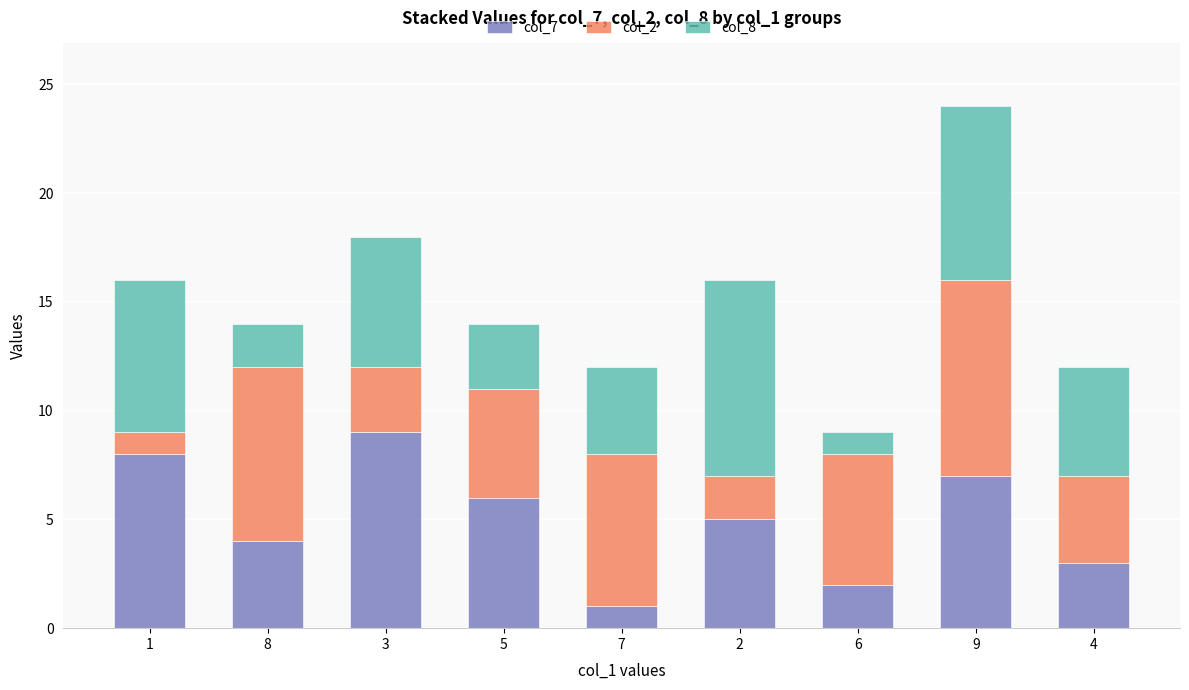

At which category is the sum across all series the highest?

9